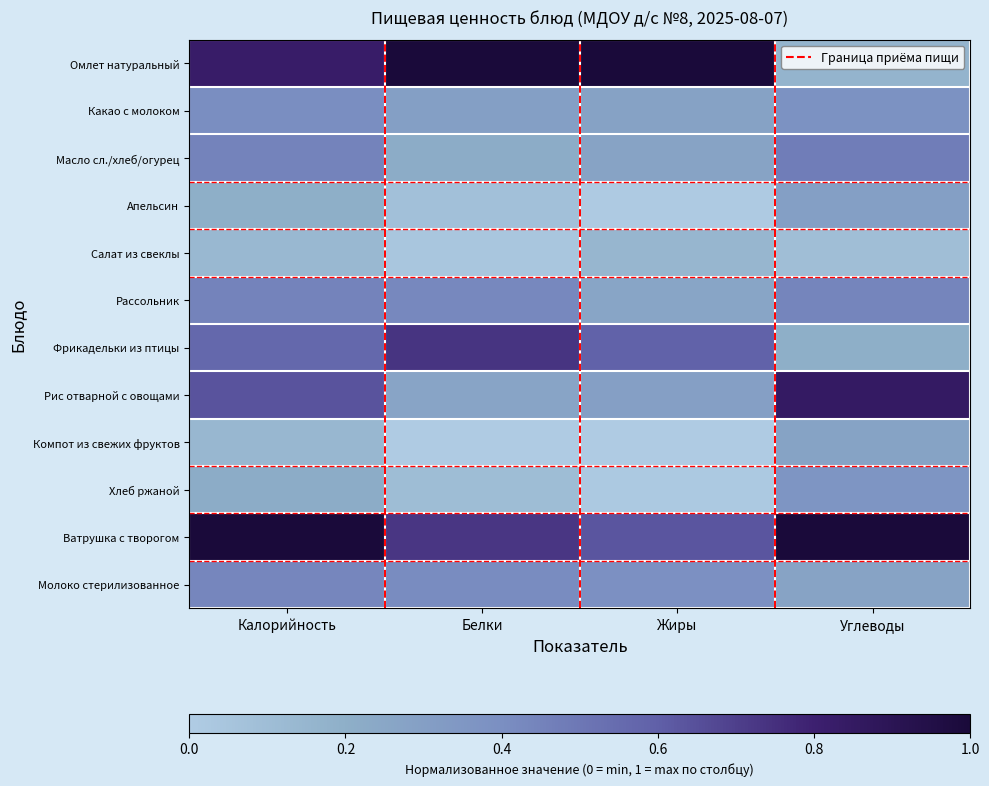

How many series are shown in this chart?

12